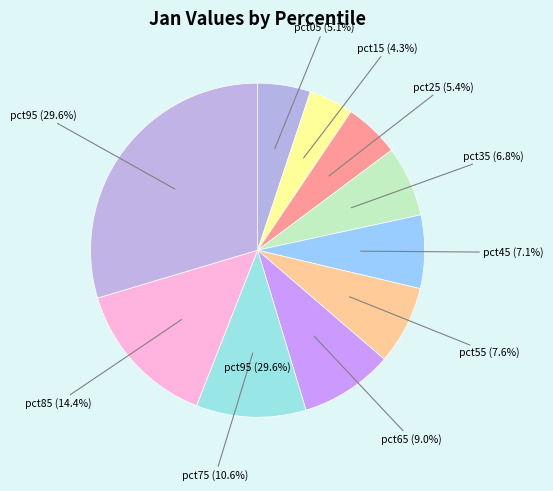

To the nearest percent, what is the average slice percentage?

10%